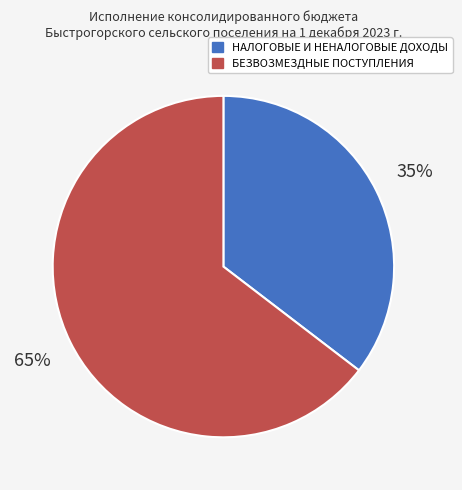

To the nearest percent, what portion does БЕЗВОЗМЕЗДНЫЕ ПОСТУПЛЕНИЯ represent?

65%